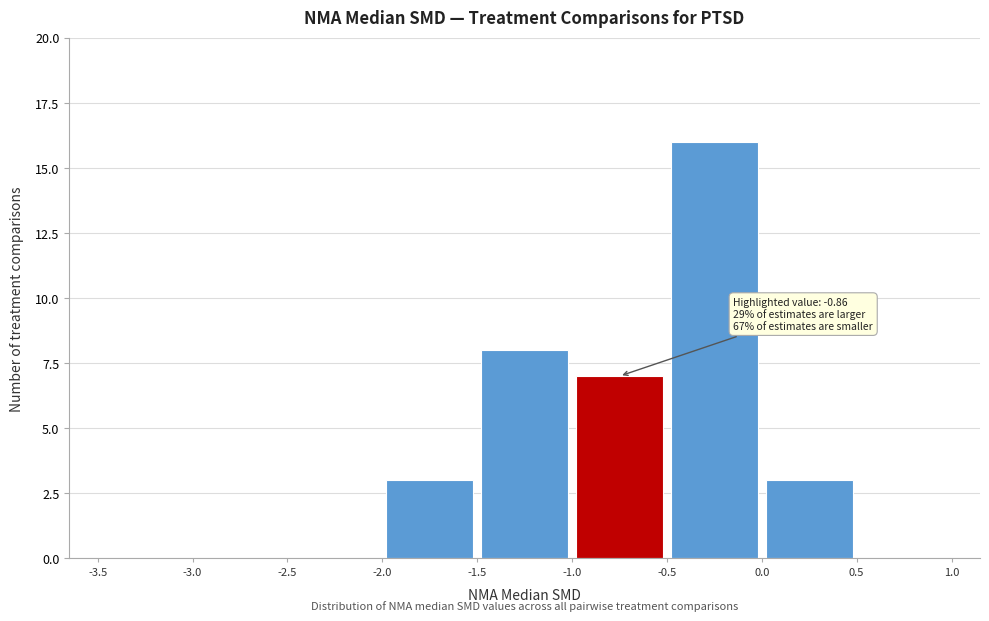

Over which range of the x-axis is the bar tallest?

-0.5 to 0.0